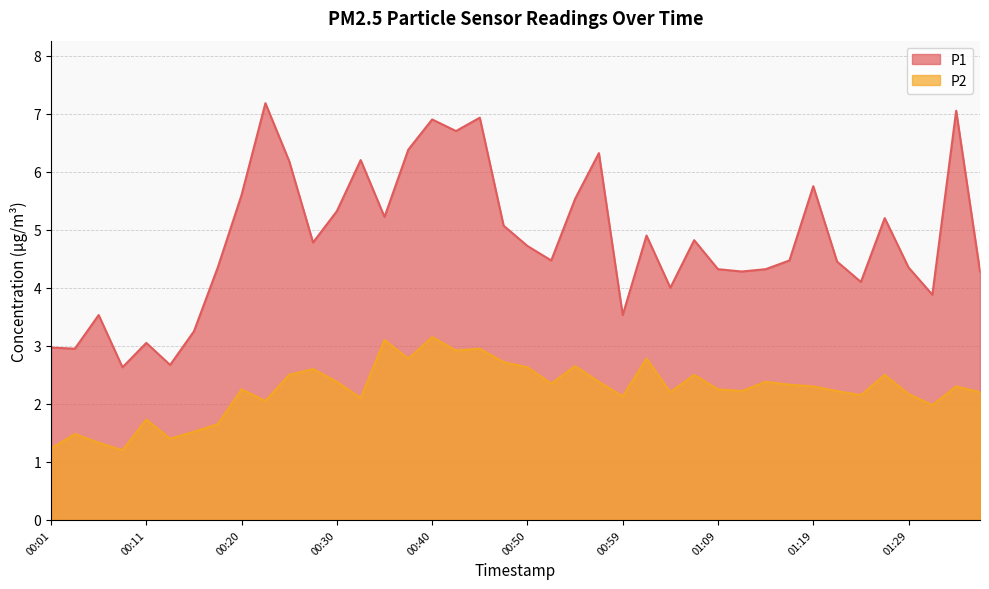

Is it true that P1 equals 6.9 at 01:17?

False